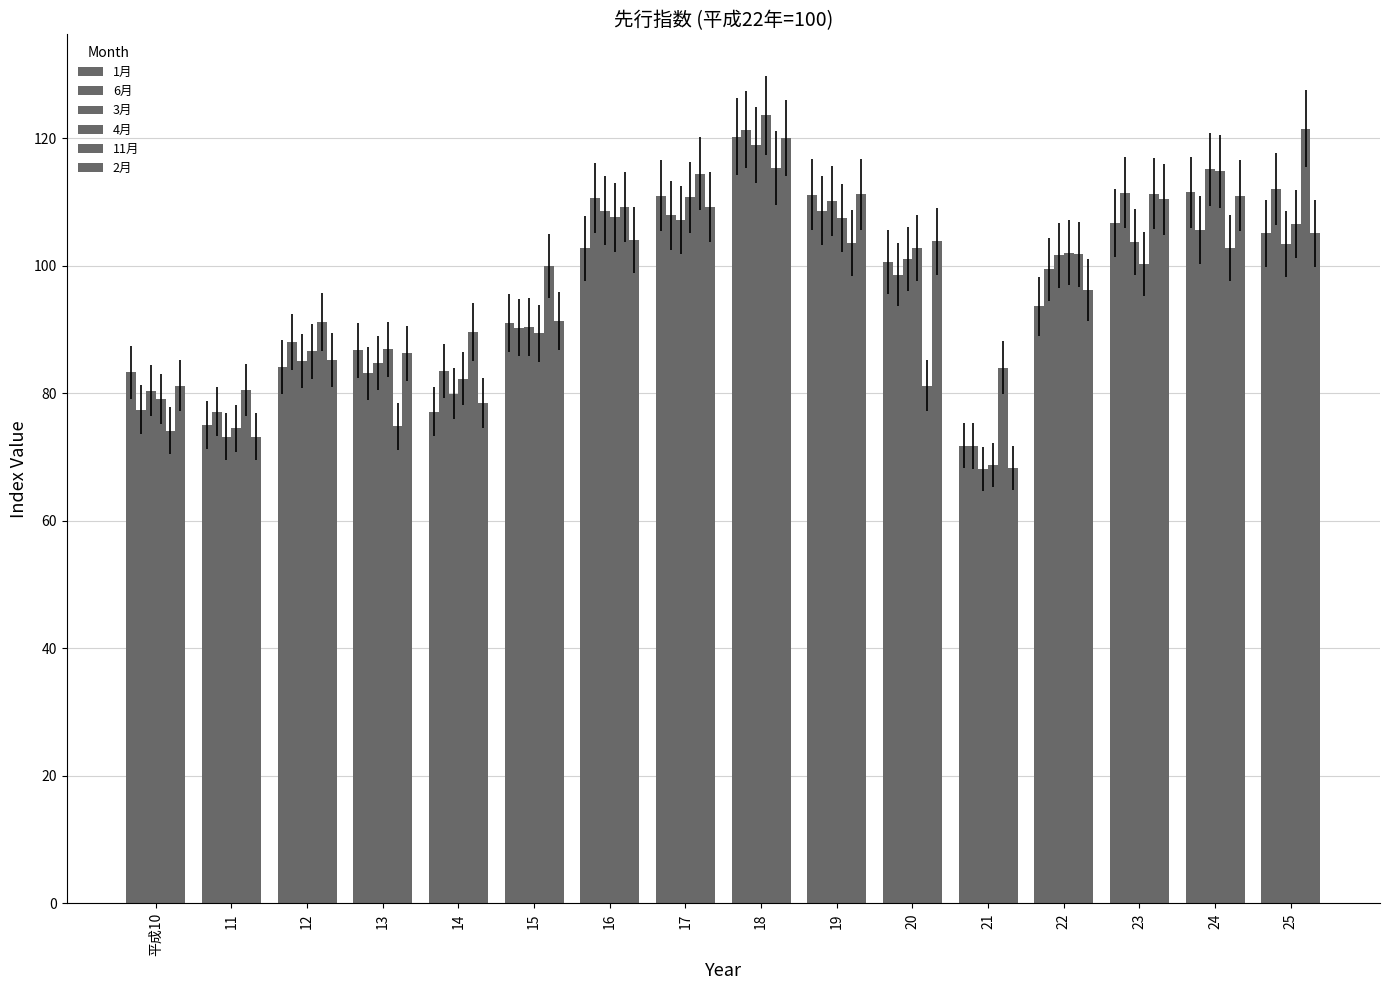

List the series in order of their peak value, highest first.

4月, 11月, 6月, 1月, 2月, 3月